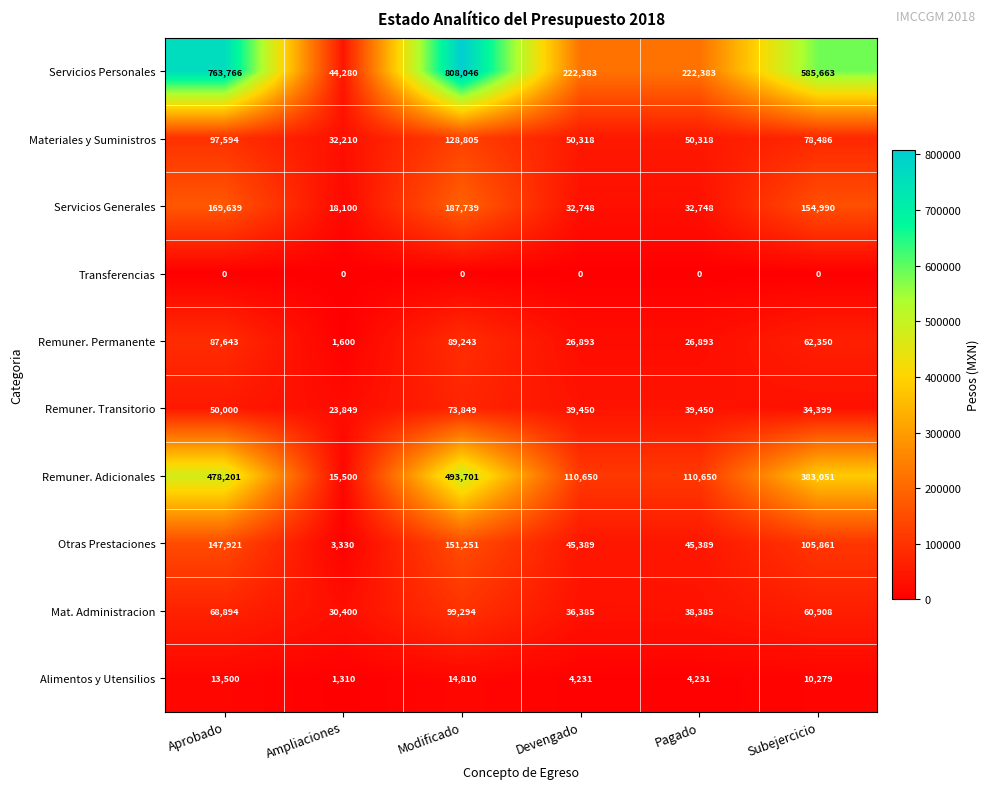

What is the maximum value shown in the chart?

808046